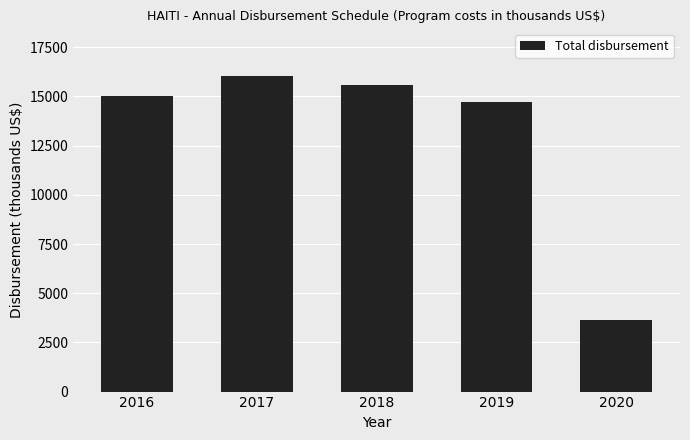

What is the value of the 2nd bar from the left?

16052.6